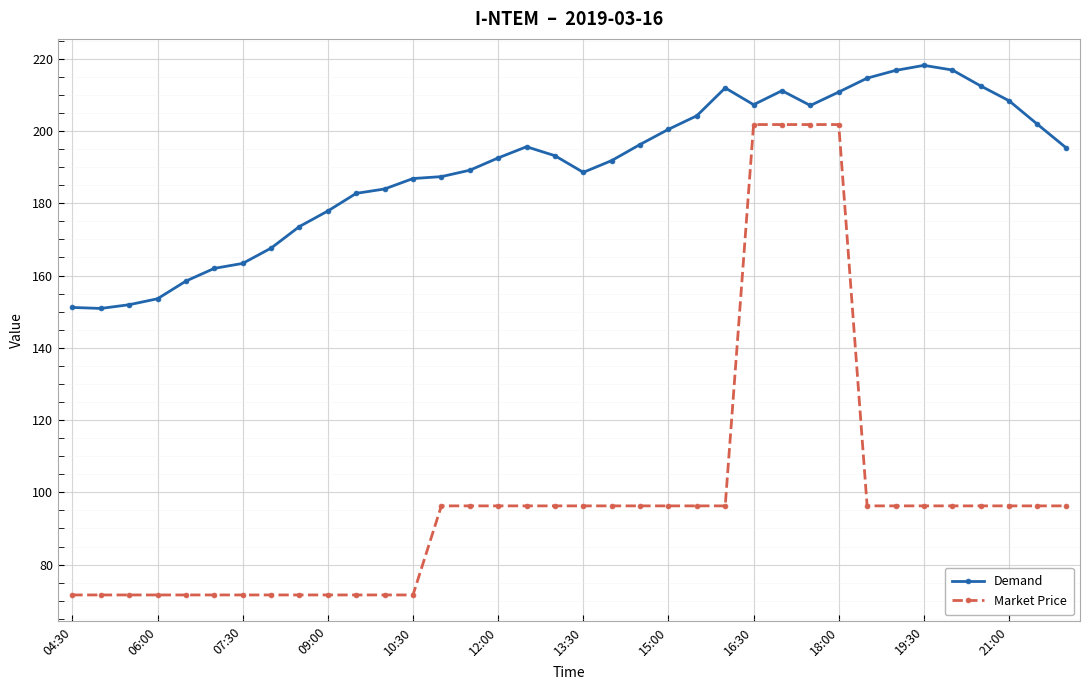

How many categories are shown in the chart?

36